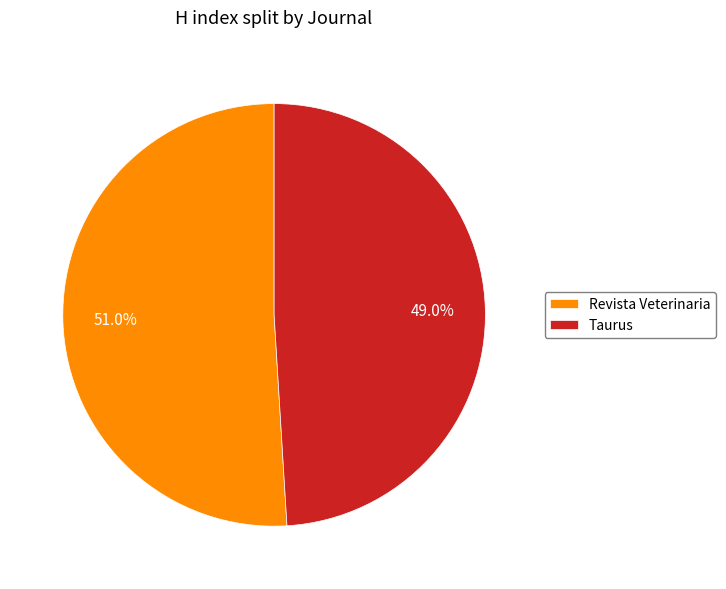

To the nearest percent, what is the difference between the largest and smallest slice percentages?

2%